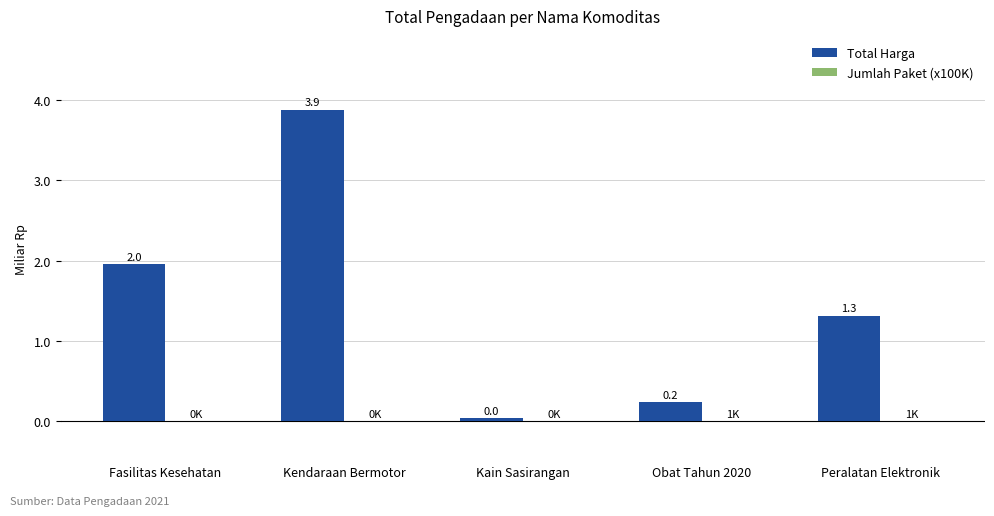

What is the minimum value shown in the chart?

200000